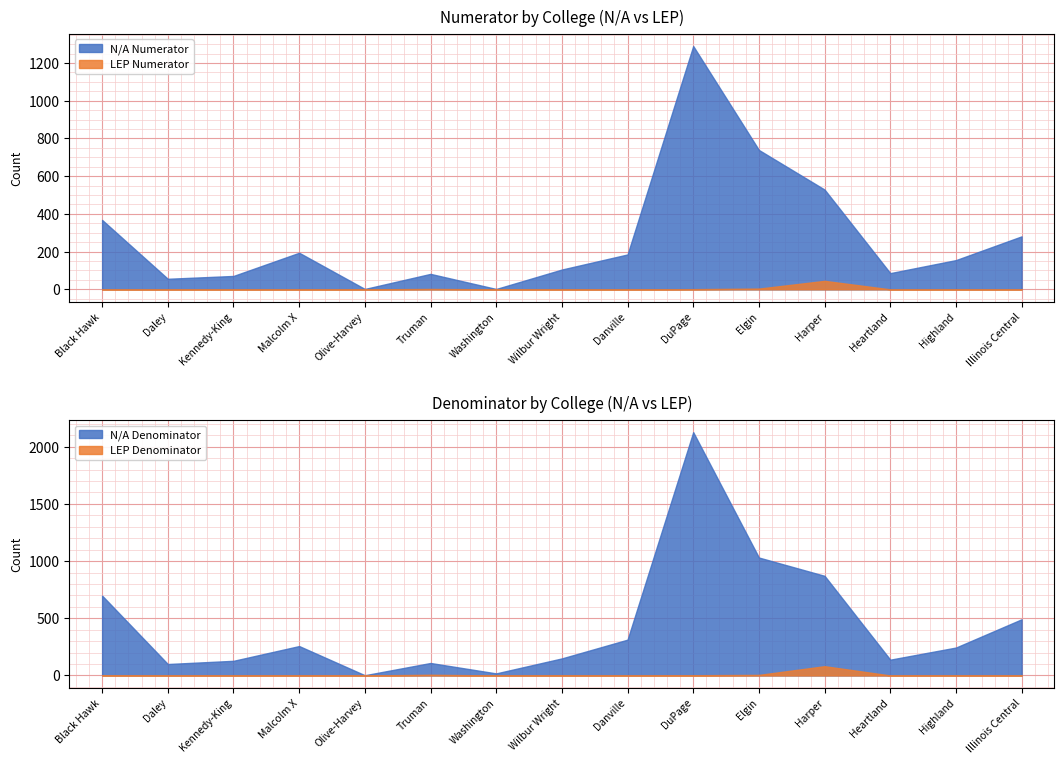

True or false: LEP Denominator has a value of -52 at Washington.

False